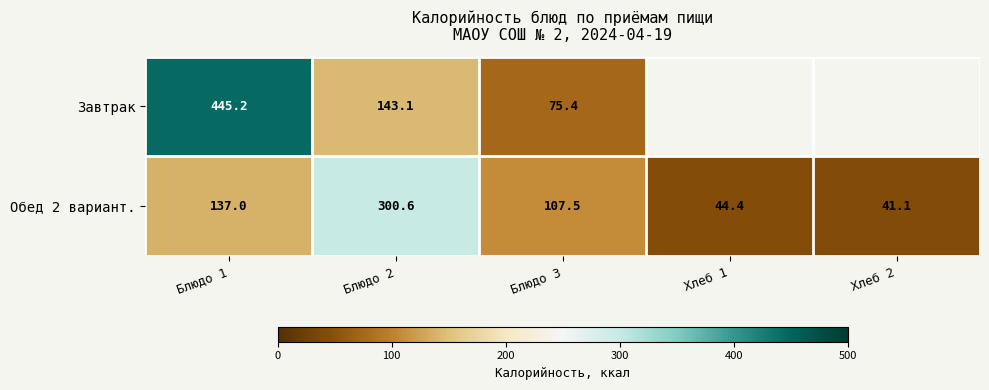

Where does the Обед 2 вариант. series first go above 107?

Блюдо 1